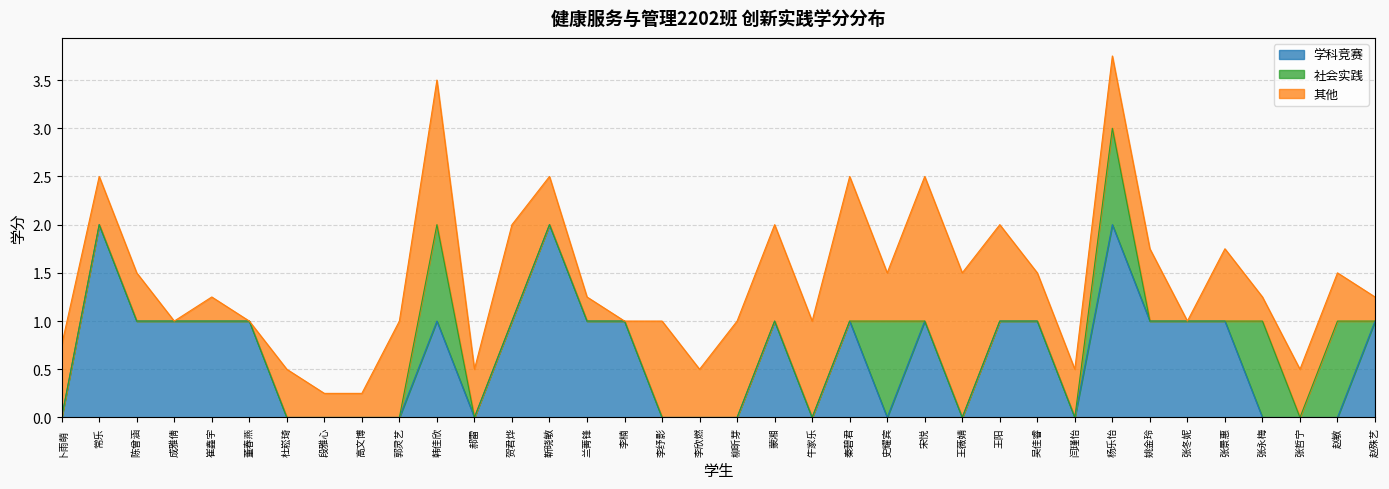

Which series has the largest total across all categories?

学科竞赛